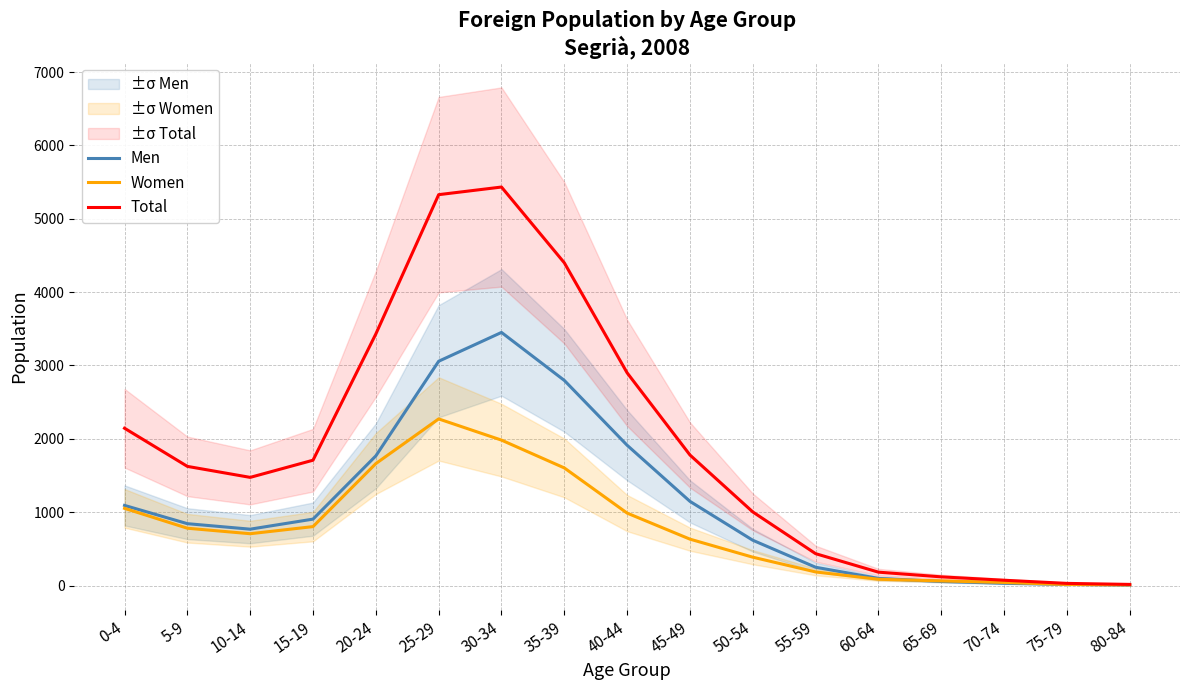

How many interior local peaks does the Total series have?

1